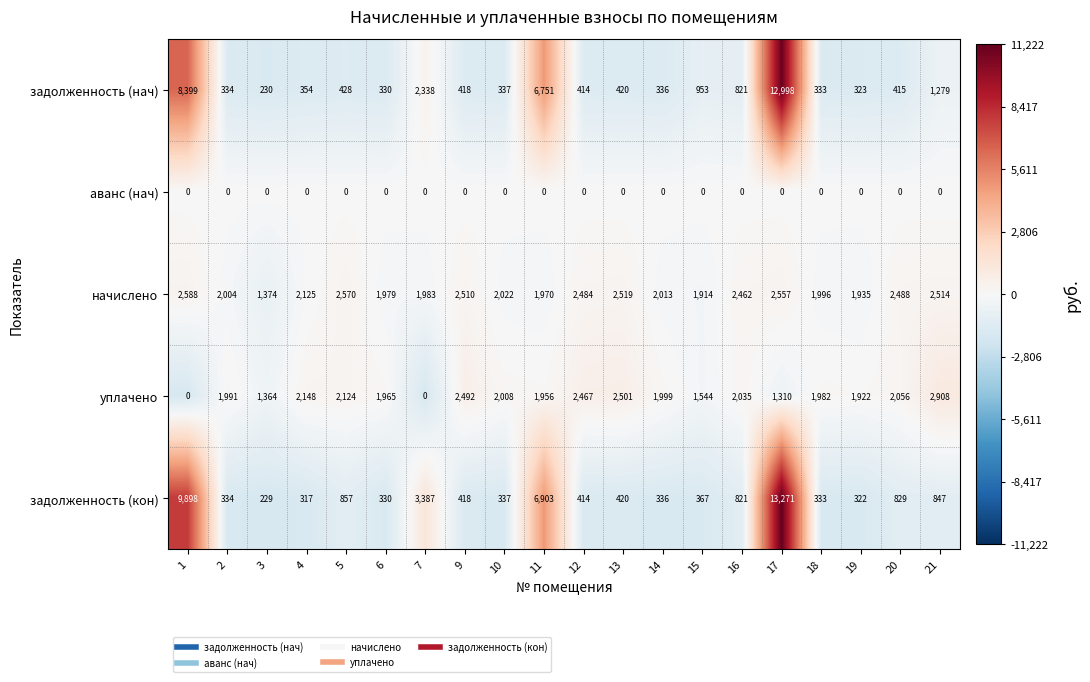

What is the difference between the highest and lowest values at 4?

2148